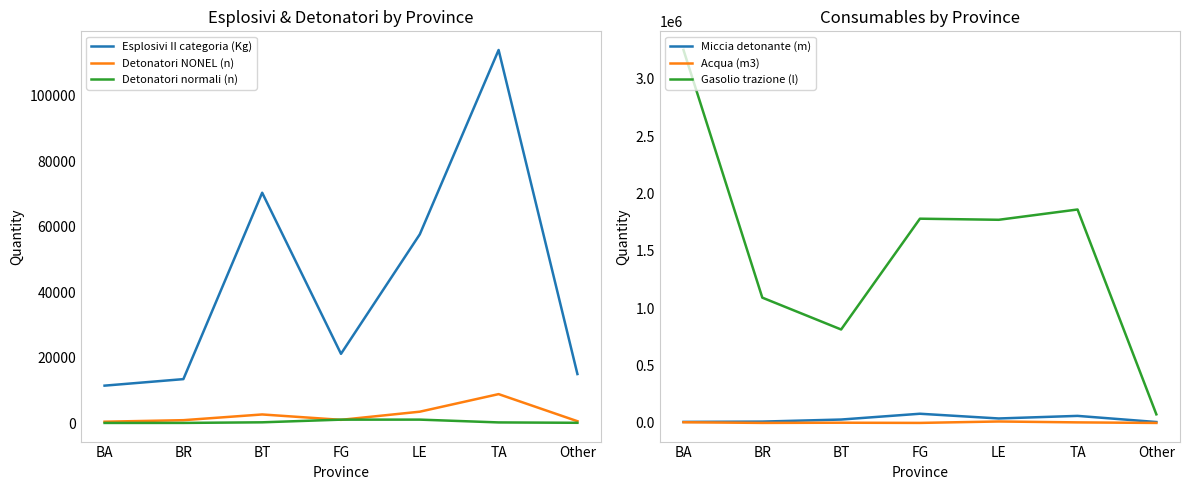

In Detonatori NONEL (n), how many points are lower than both neighbors (excluding endpoints)?

1